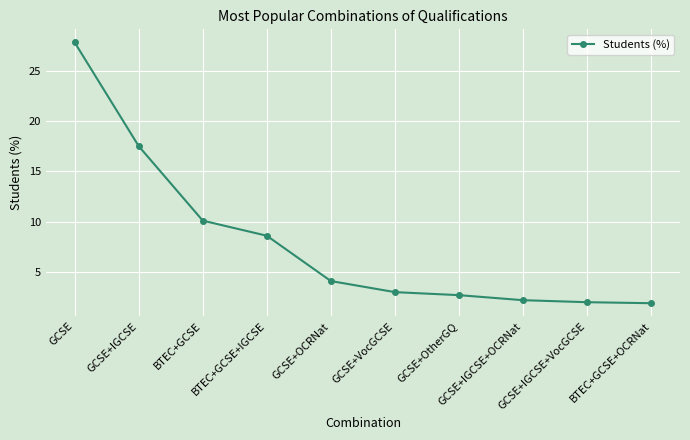

Which has a higher value, BTEC+GCSE+IGCSE or GCSE+OtherGQ?

BTEC+GCSE+IGCSE